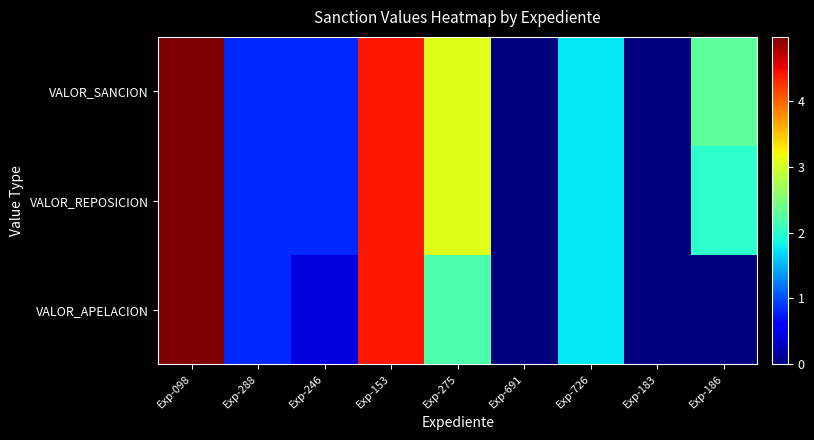

Reading left to right, list all the values displayed in this chart.

VALOR_APELACION: Exp-098=496869600	Exp-288=82811600	Exp-246=41405800	Exp-153=438901500	Exp-275=219450750	Exp-691=0	Exp-726=175560600	Exp-183=0	Exp-186=0
VALOR_REPOSICION: Exp-098=496869600	Exp-288=82811600	Exp-246=82811600	Exp-153=438901500	Exp-275=307231050	Exp-691=0	Exp-726=175560600	Exp-183=0	Exp-186=200000000
VALOR_SANCION: Exp-098=496869600	Exp-288=82811600	Exp-246=82811600	Exp-153=438901500	Exp-275=307231050	Exp-691=0	Exp-726=175560600	Exp-183=0	Exp-186=230000000